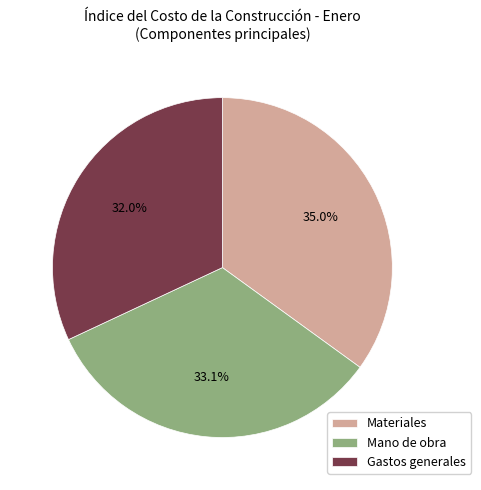

The Mano de obra slice represents 33% of the pie. True or false?

True